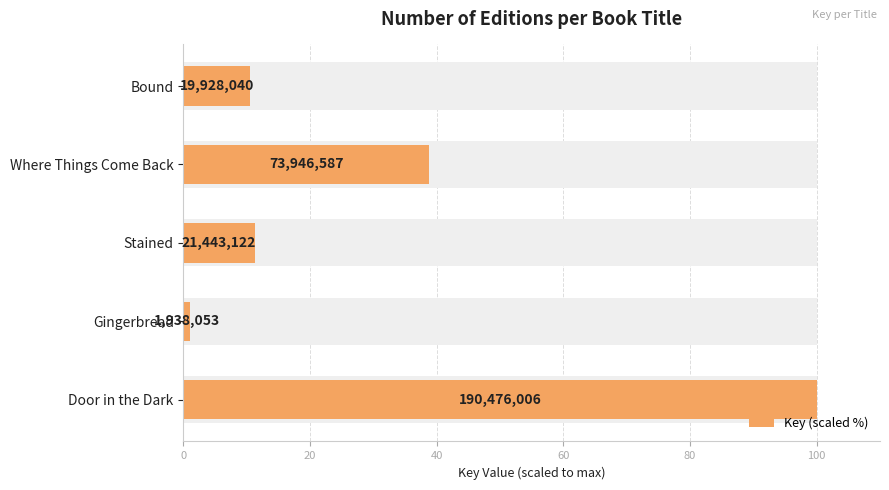

Reading left to right, list all the values displayed in this chart.

100.0	1.0	11.3	38.8	10.5